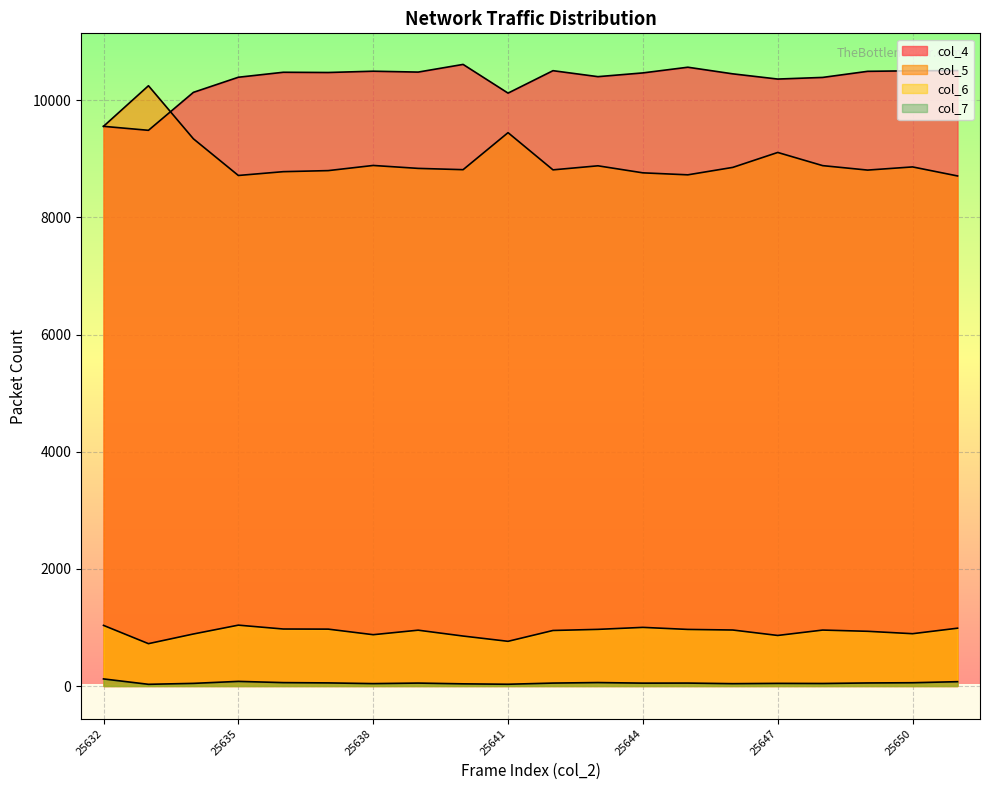

What is the maximum value for col_4?

10612